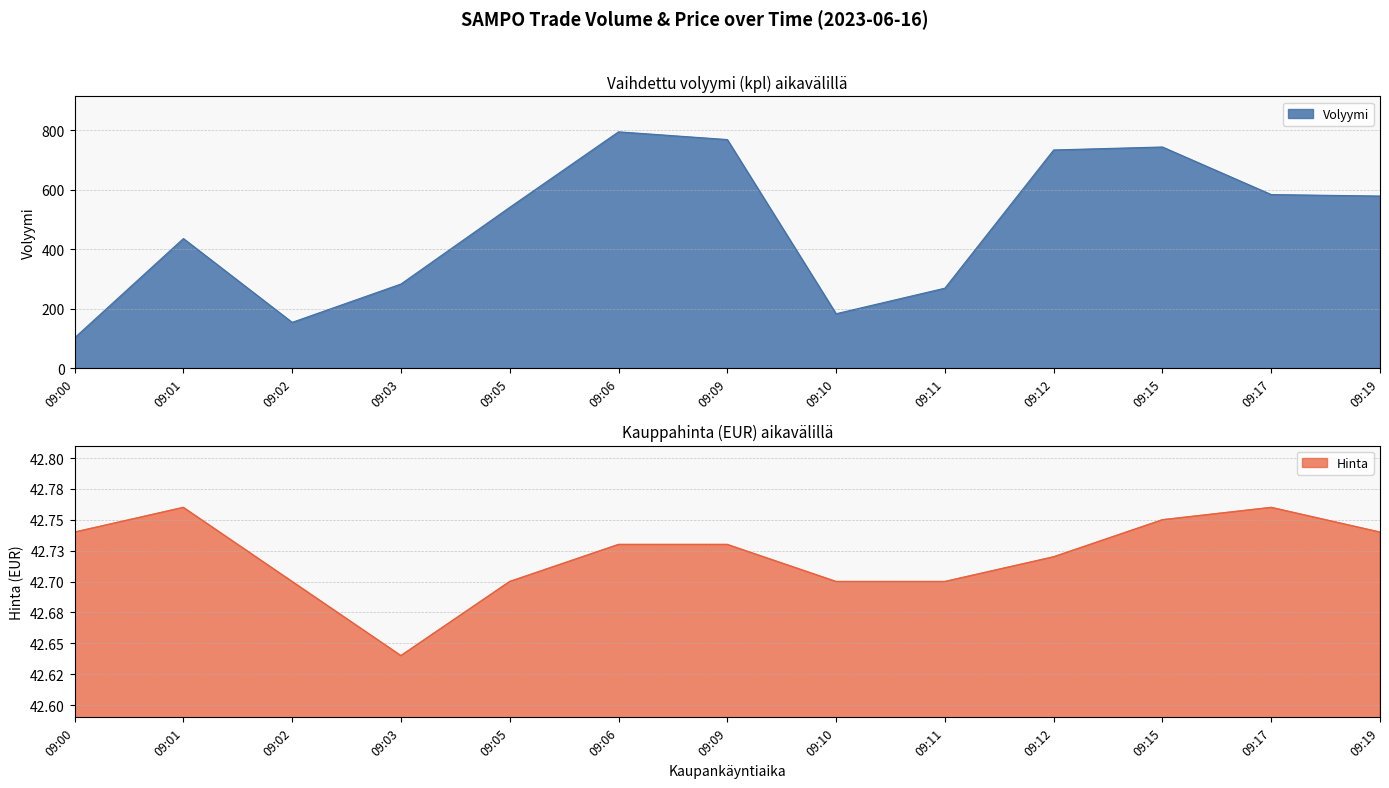

What is the difference between the highest and lowest values at 09:05?

498.3